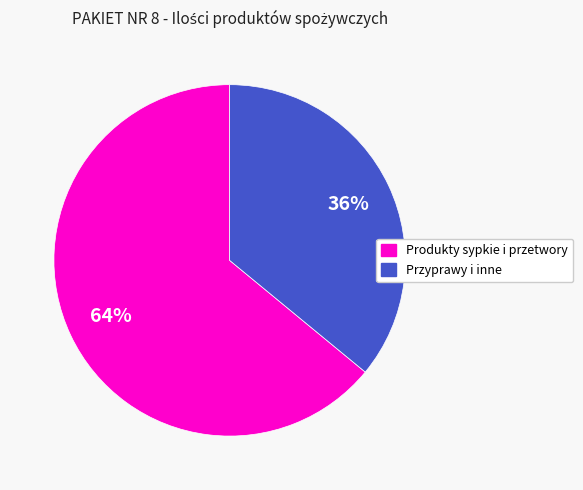

Is there a majority slice in this chart?

Yes